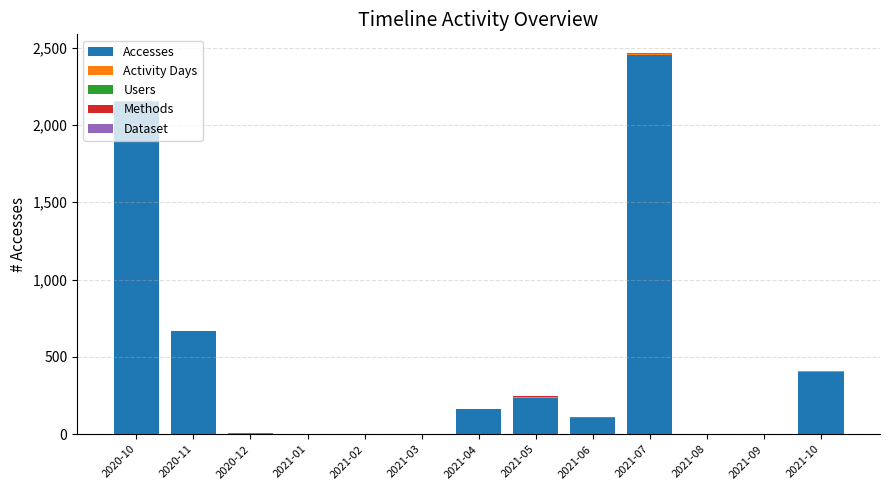

What is the total value across all series at 2021-07?

2463